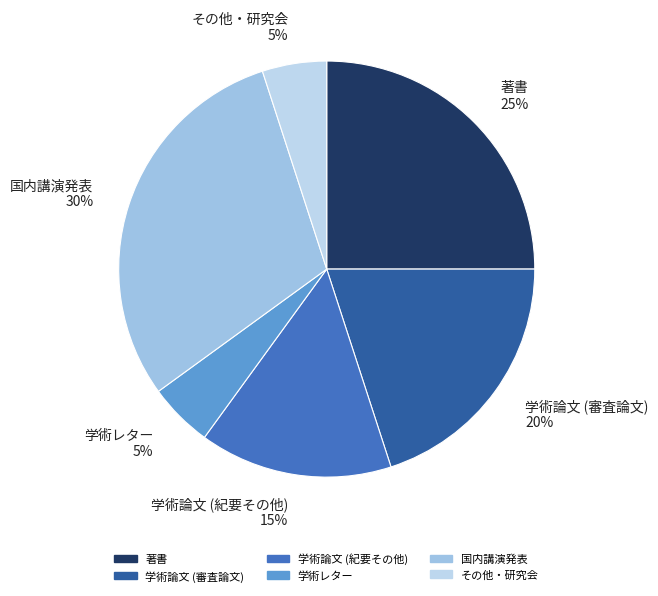

What is the ratio of the value at 学術レター 5% to the value at 学術論文 (紀要その他) 15%?

0.3